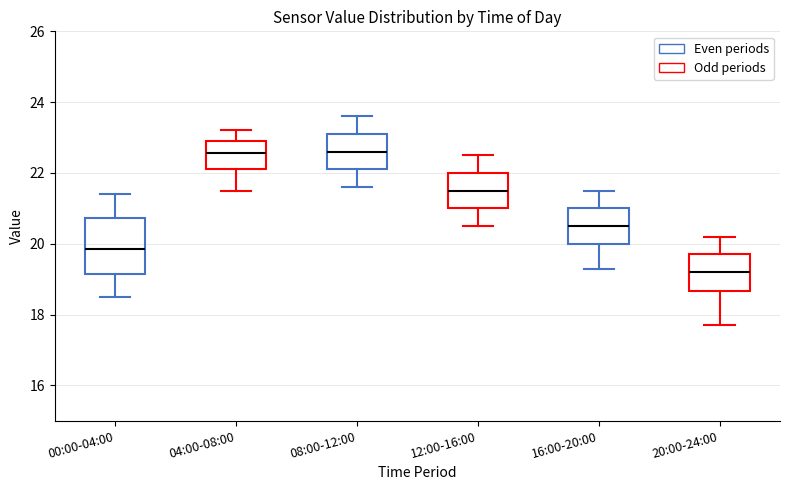

Which box is the tallest, from its lower edge to its upper edge?

00:00-04:00